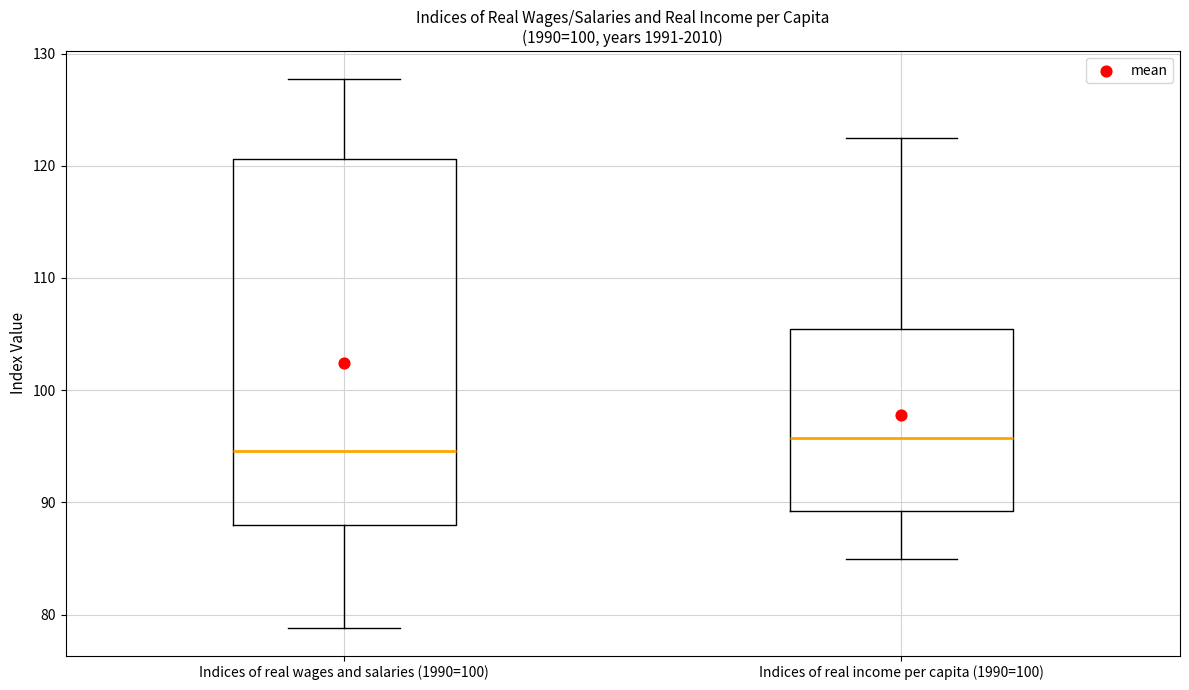

Where does the lower whisker of the box for Indices of real income per capita (1990=100) end on the y-axis? The values are not printed on the chart, so give them approximately, as read against the axis.

85